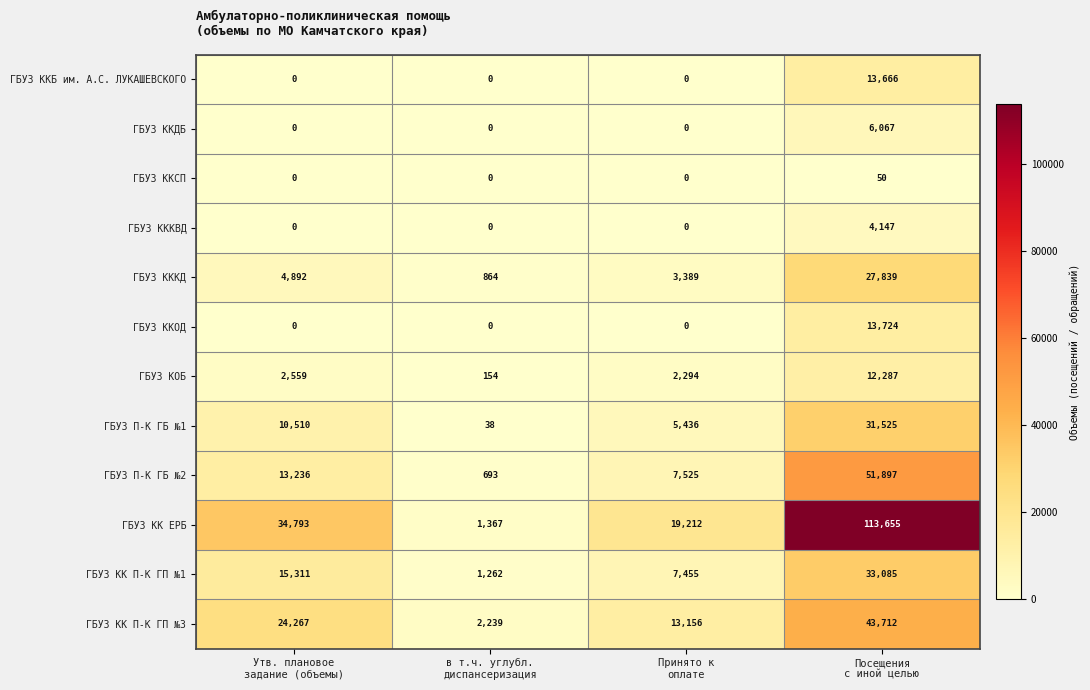

What is the spread (max minus min) of values at в т.ч. углубл.
диспансеризация?

2239